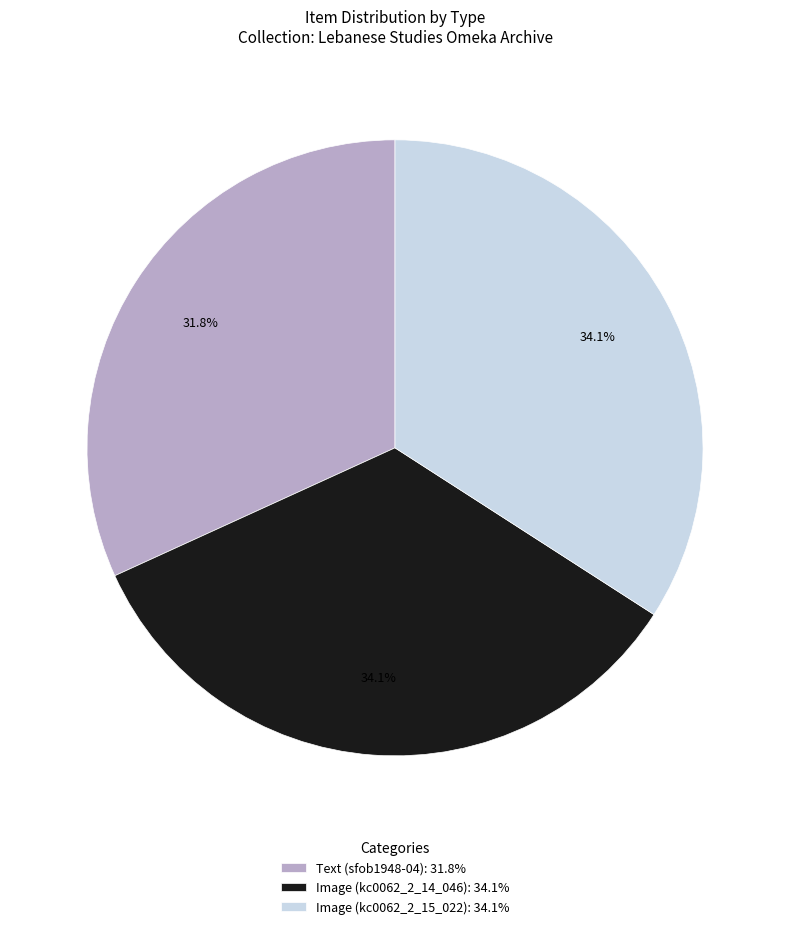

The Text (sfob1948-04) slice represents 32% of the pie. True or false?

True